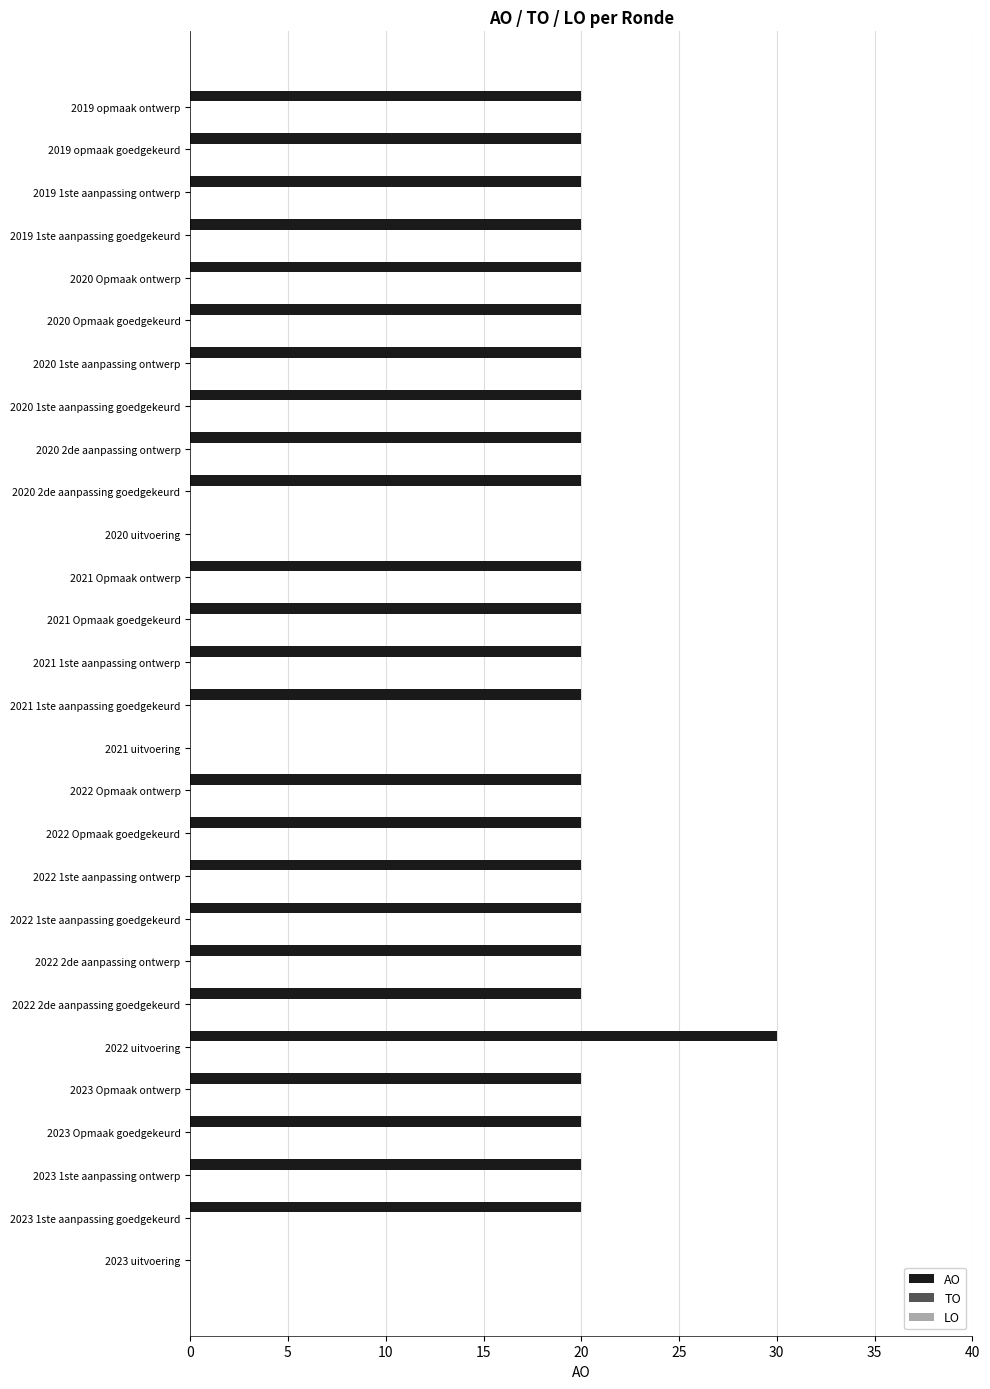

What is the greatest value displayed?

30